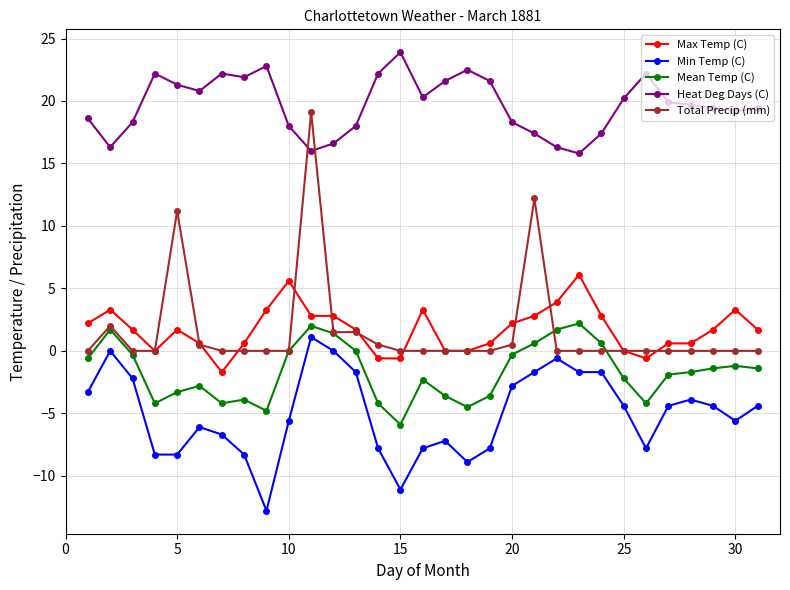

How many data points in Max Temp (C) are above 1?

18